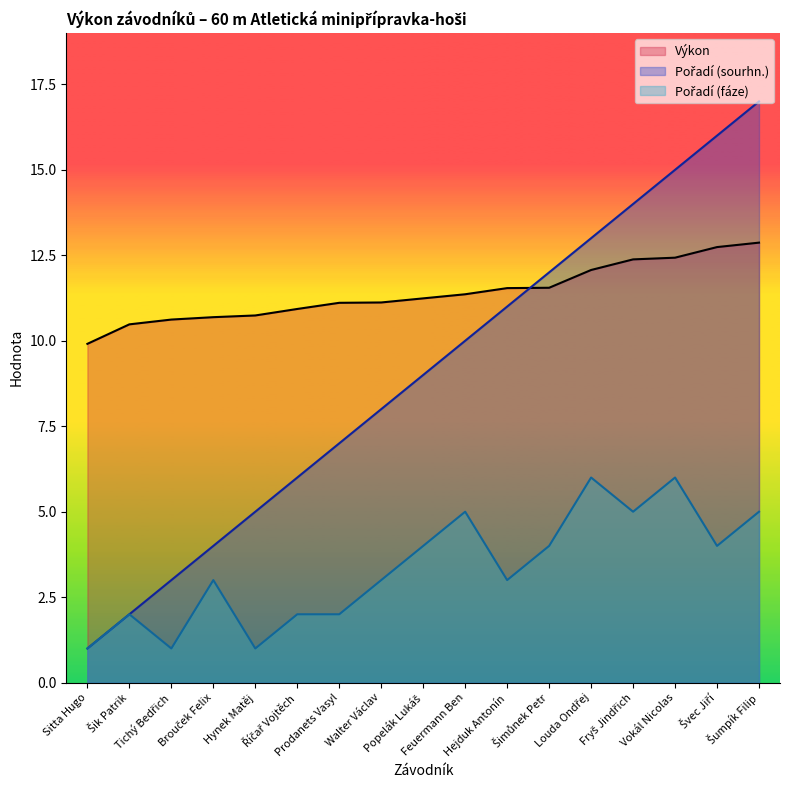

True or false: Výkon has a value of 11.4 at Feuermann Ben.

True